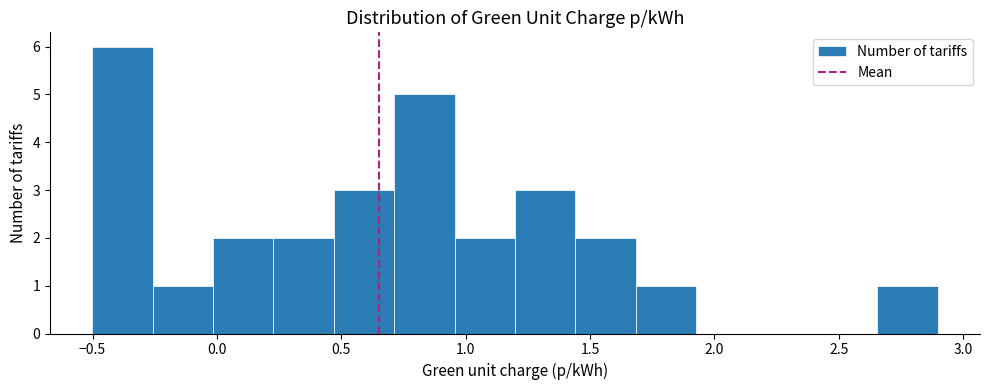

Reading left to right, transcribe this chart: for each bar, give the range it covers on the x-axis and its height. Neither the bar edges nor the heights are printed on the chart, so give them approximately, as read against the axes.

-0.50 to -0.25: 6
-0.25 to 0.00: 1
0.00 to 0.25: 2
0.25 to 0.45: 2
0.45 to 0.70: 3
0.70 to 0.95: 5
0.95 to 1.20: 2
1.20 to 1.45: 3
1.45 to 1.70: 2
1.70 to 1.95: 1
1.95 to 2.15: 0
2.15 to 2.40: 0
2.40 to 2.65: 0
2.65 to 2.90: 1